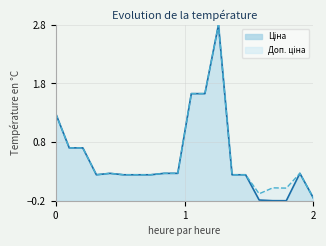

What are all the series names shown in the legend?

Ціна, Доп. ціна